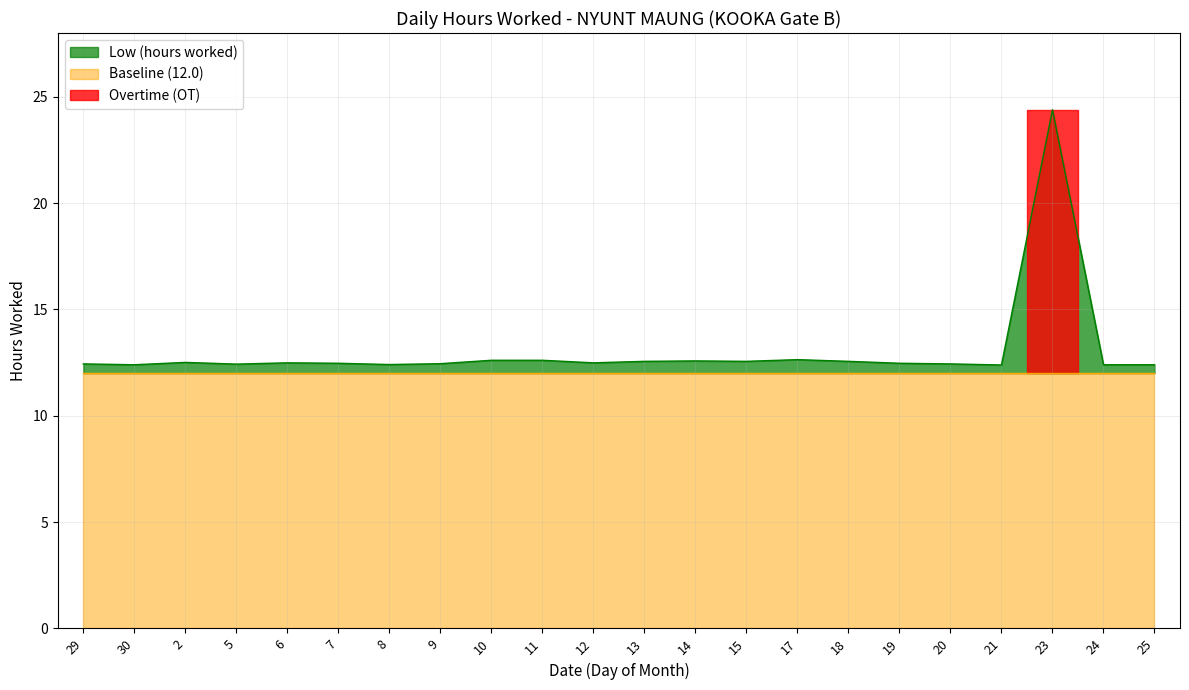

What is the label of the 21st point from the right?

30